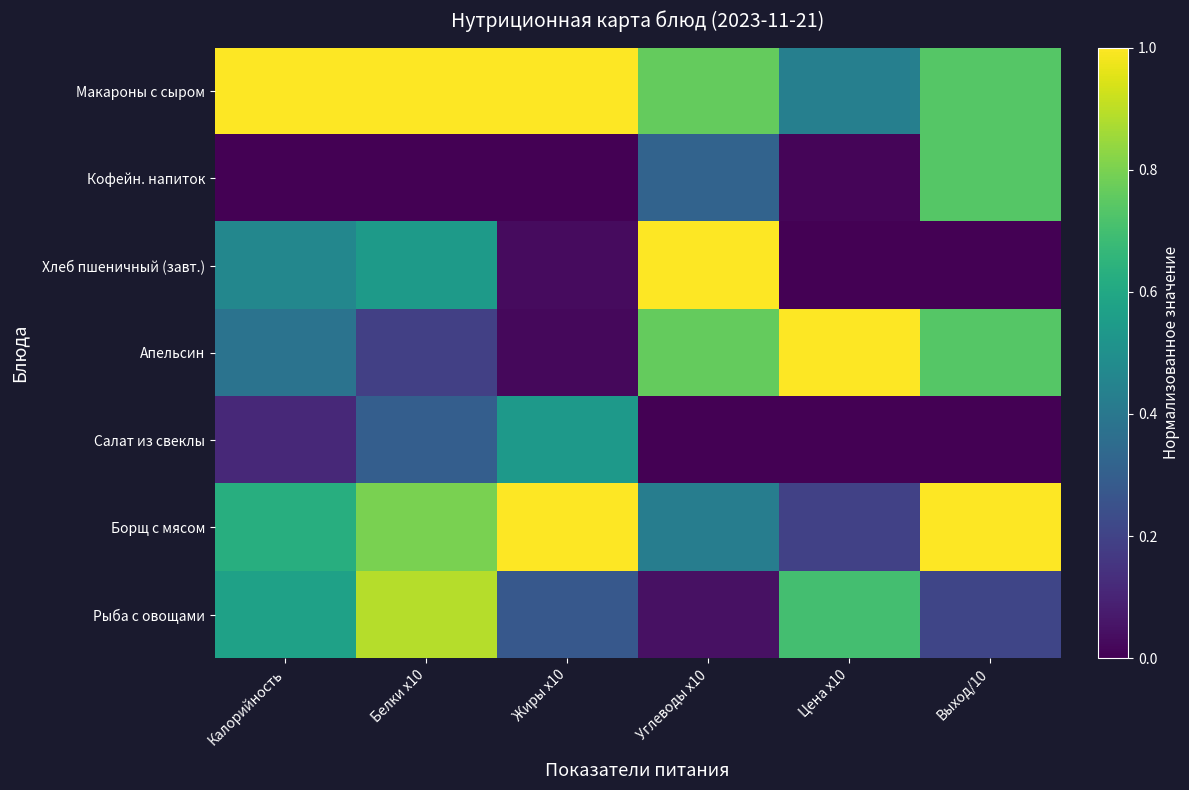

What is the total value across all series at Выход/10?

3.4